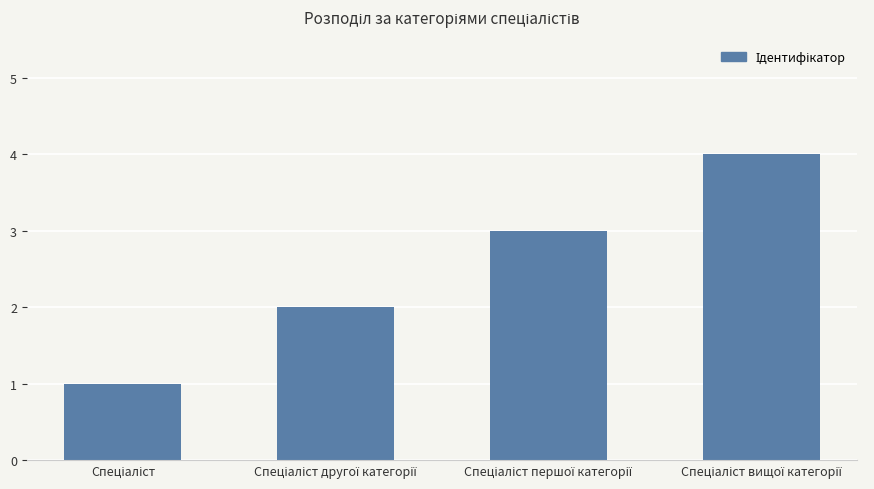

What is the sum of all values?

10